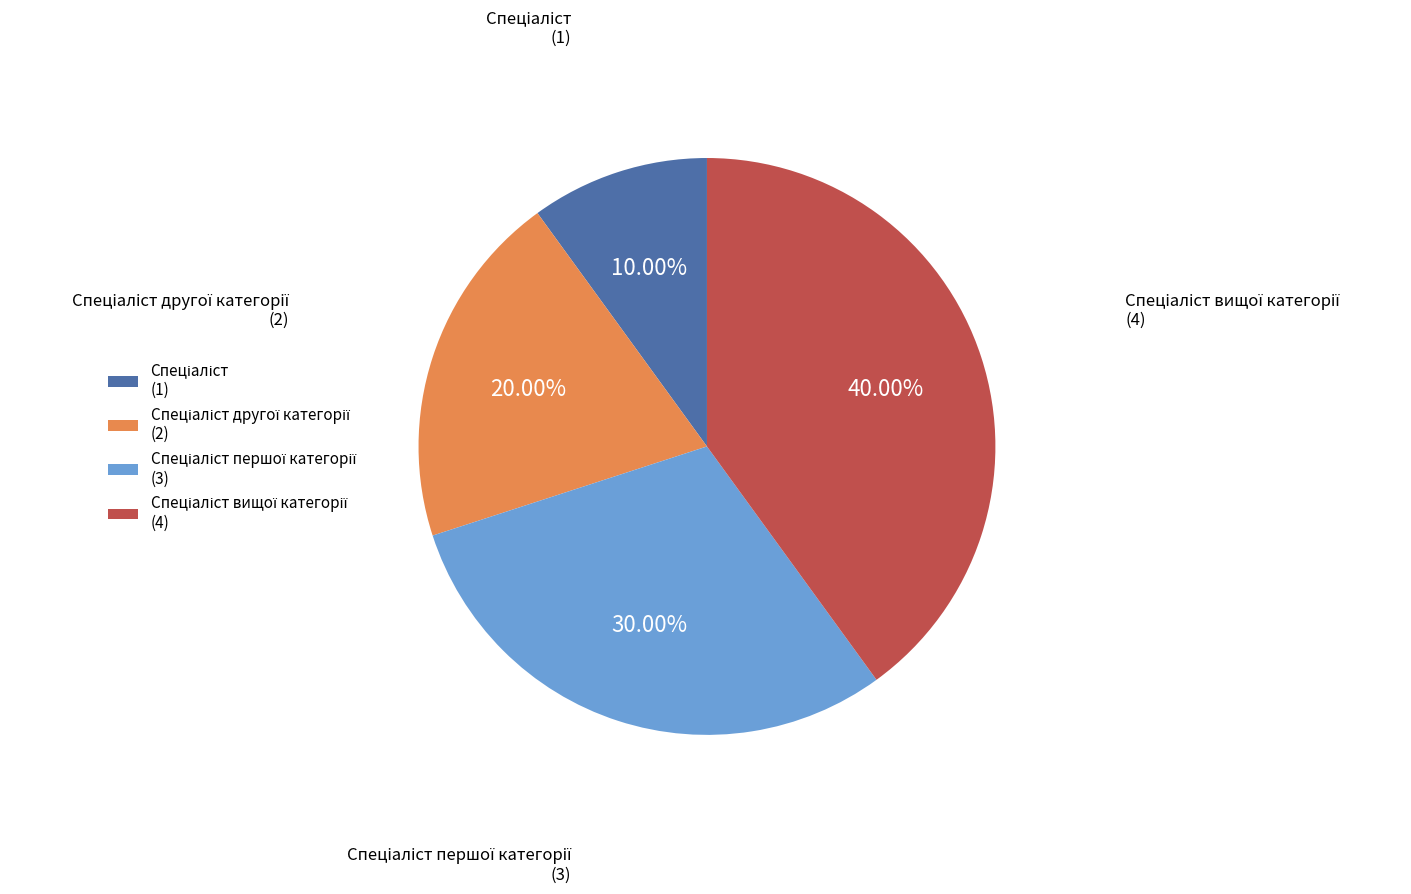

Is there any slice that represents more than half of the pie?

No